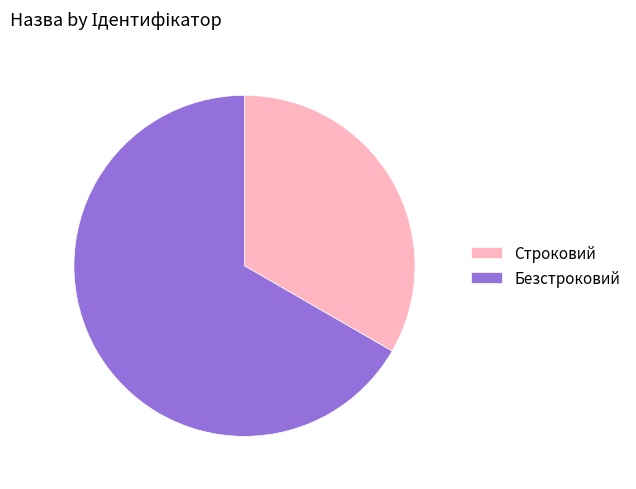

The Строковий slice represents 45% of the pie. True or false?

False